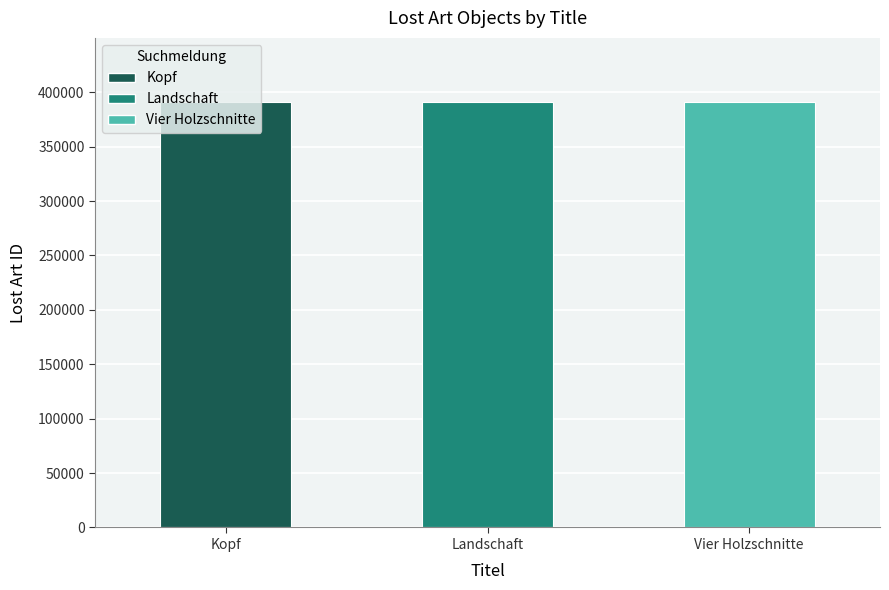

What is the change in value from Landschaft to Vier Holzschnitte?

-28